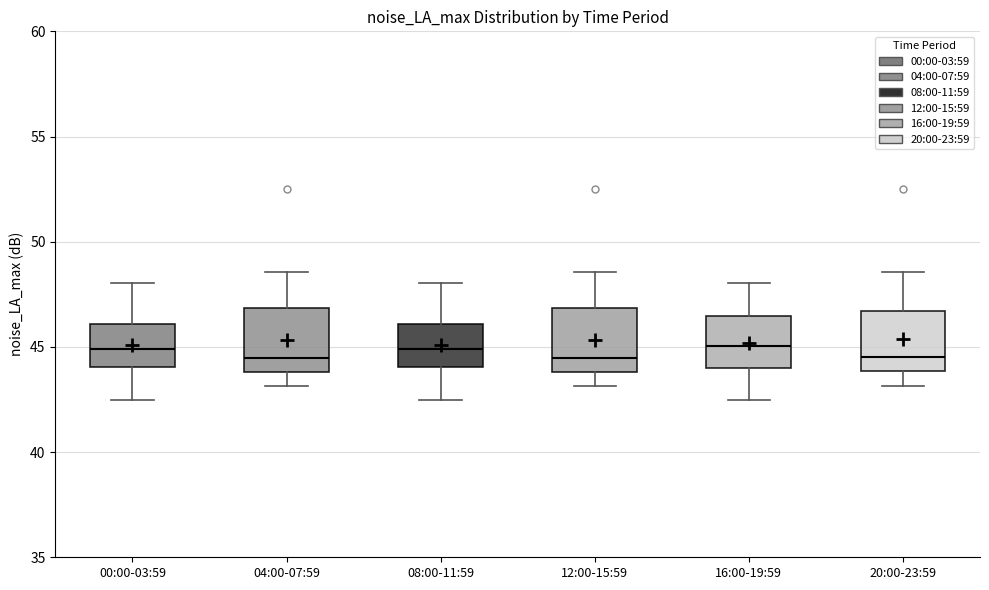

Reading left to right, read every box against the y-axis: the position of its median line, the range the box covers, and the ends of its whiskers. The values are not printed on the chart, so give them approximately, as read against the axis.

00:00-03:59: median 45.0, box 44.0 to 46.0, whiskers 42.5 to 48.0
04:00-07:59: median 44.5, box 44.0 to 47.0, whiskers 43.0 to 48.5
08:00-11:59: median 45.0, box 44.0 to 46.0, whiskers 42.5 to 48.0
12:00-15:59: median 44.5, box 44.0 to 47.0, whiskers 43.0 to 48.5
16:00-19:59: median 45.0, box 44.0 to 46.5, whiskers 42.5 to 48.0
20:00-23:59: median 44.5, box 44.0 to 46.5, whiskers 43.0 to 48.5